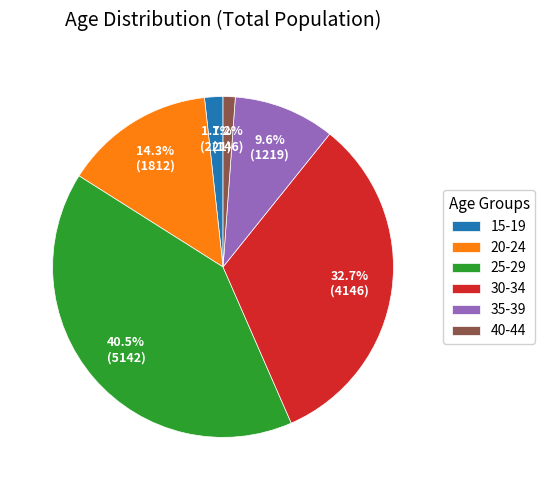

To the nearest percent, what is the combined percentage of 15-19 and 35-39?

11%